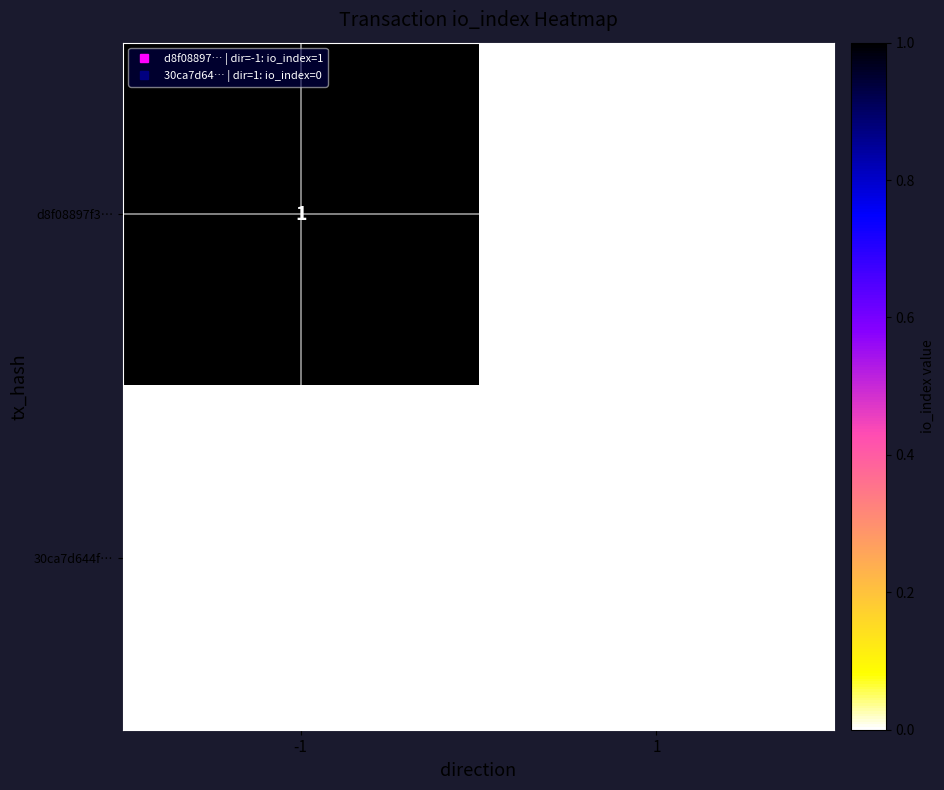

Which series has the largest total across all categories?

d8f08897f3…